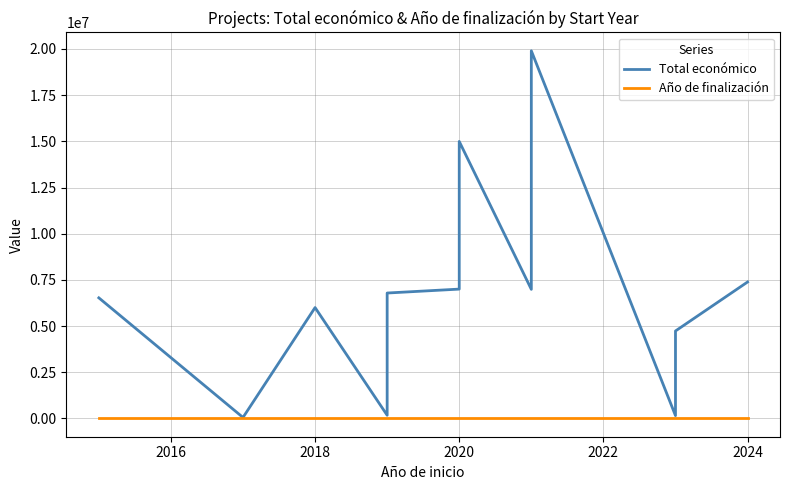

How many data points in Año de finalización are less than 2024?

5